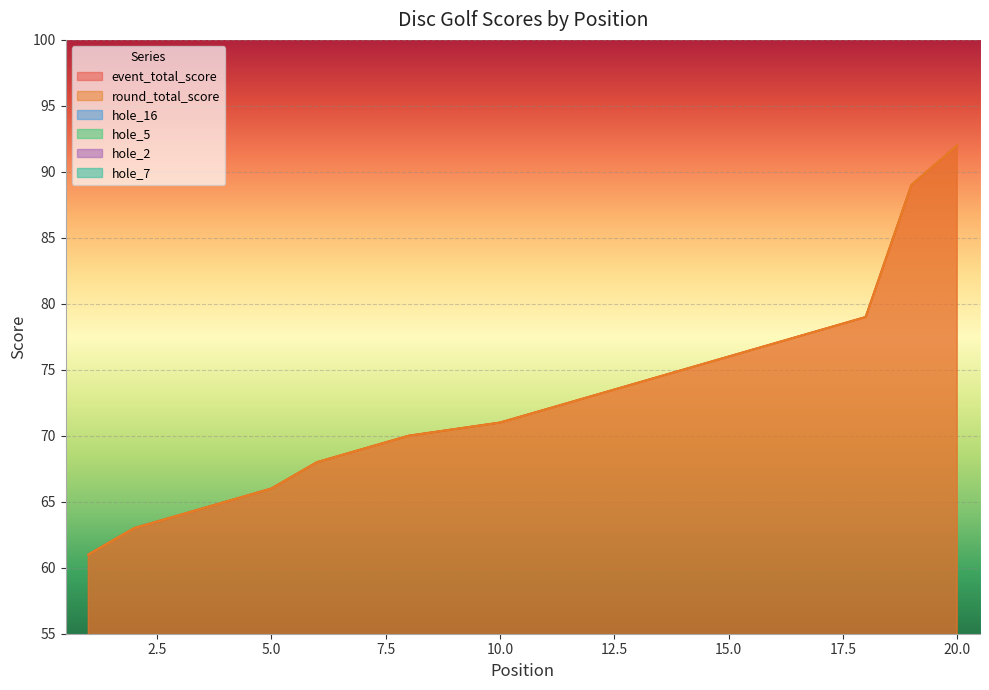

What are all the series names shown in the legend?

event_total_score, round_total_score, hole_16, hole_5, hole_2, hole_7